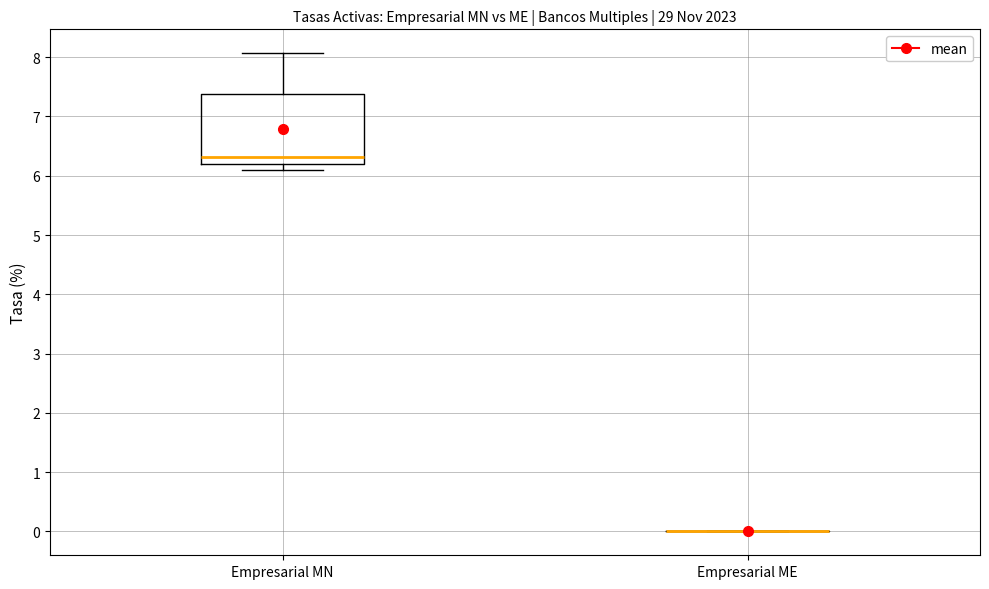

Comparing the boxes themselves (not the whiskers), which one is the tallest?

Empresarial MN